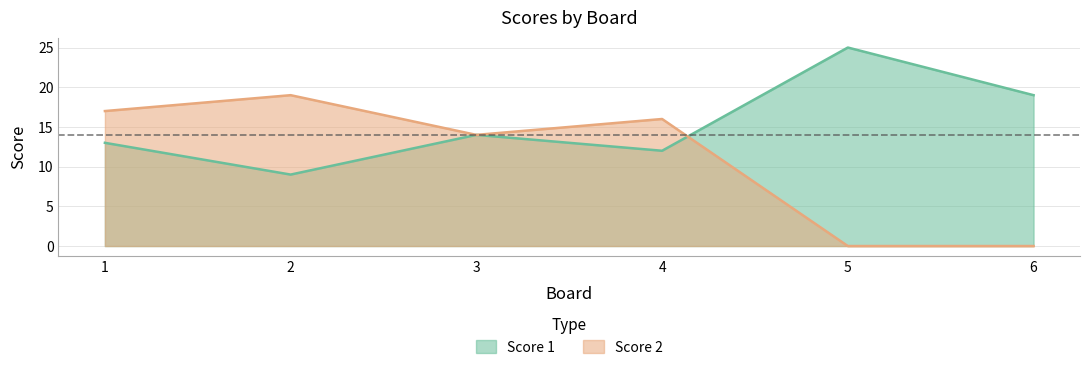

Count the number of categories in the chart.

6